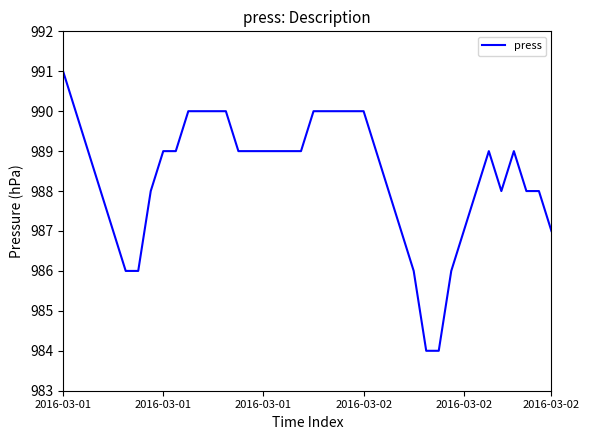

Does the chart have visible grid lines?

No